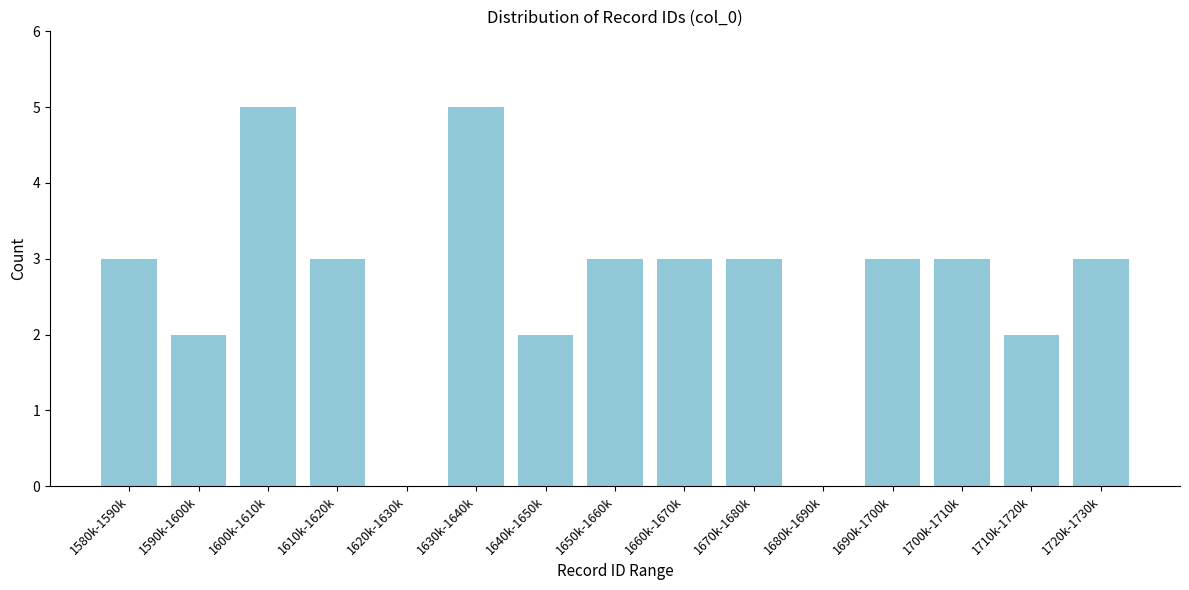

What is the maximum value shown in the chart?

5